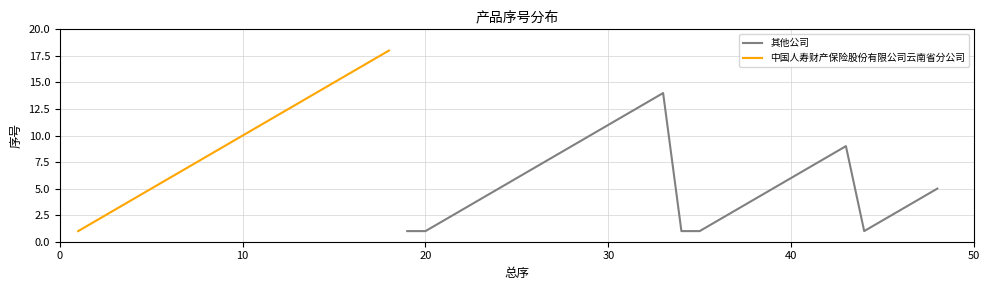

True or false: the data has more than 0 interior local peaks.

False